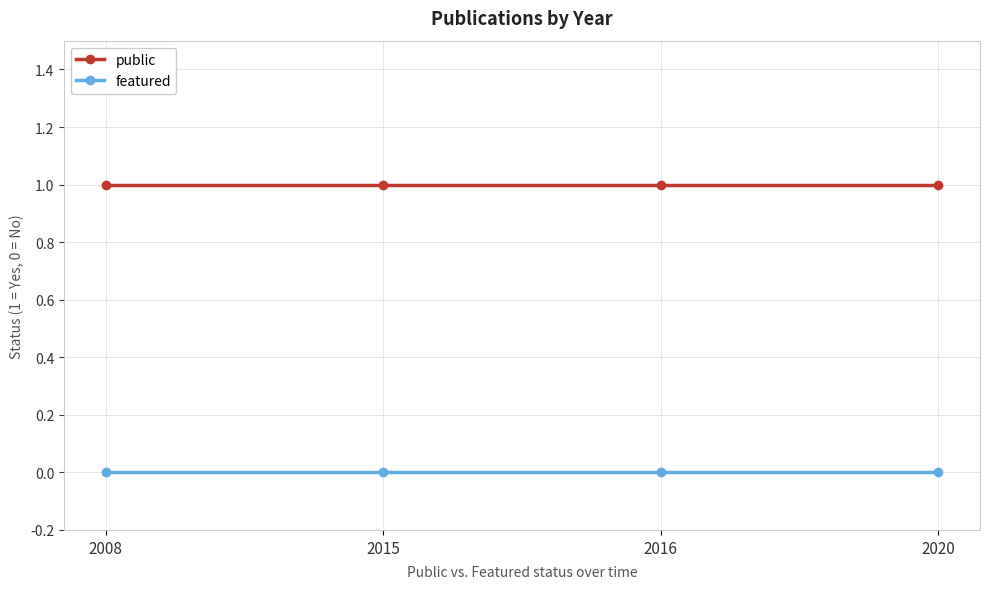

What is the average value of the public series?

1